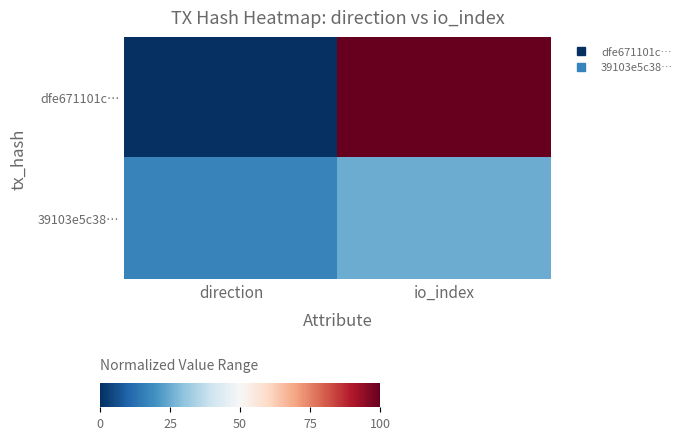

What is the greatest value displayed?

100.0